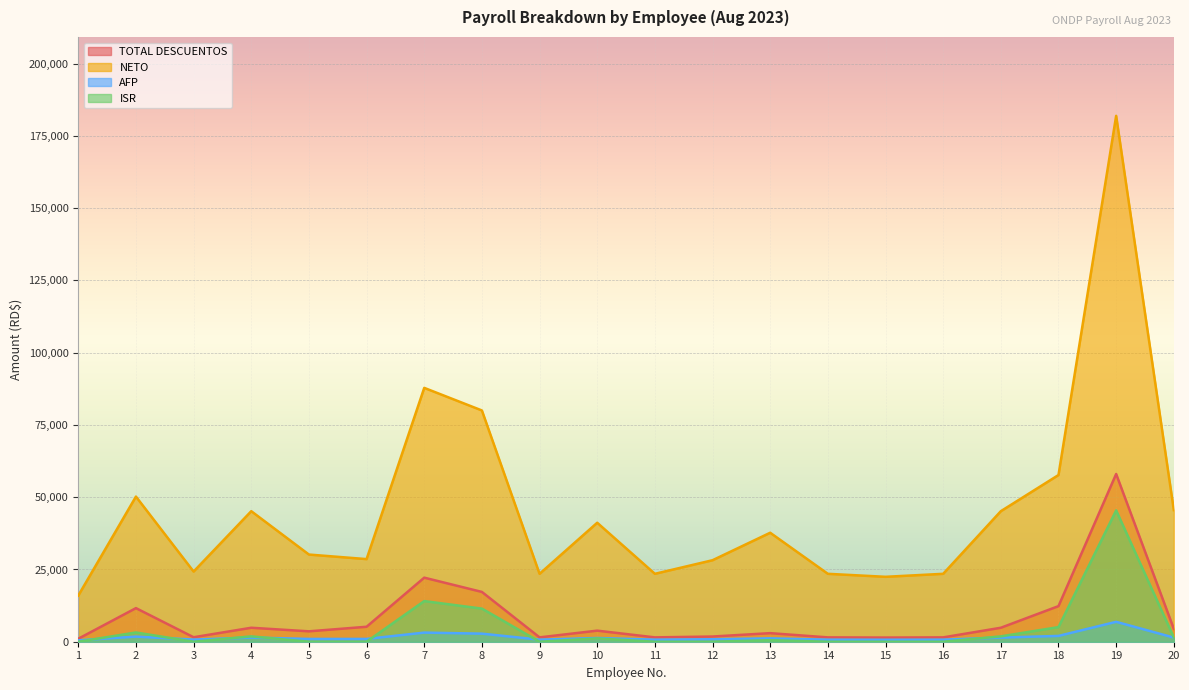

What are all the series names shown in the legend?

TOTAL DESCUENTOS, NETO, AFP, ISR